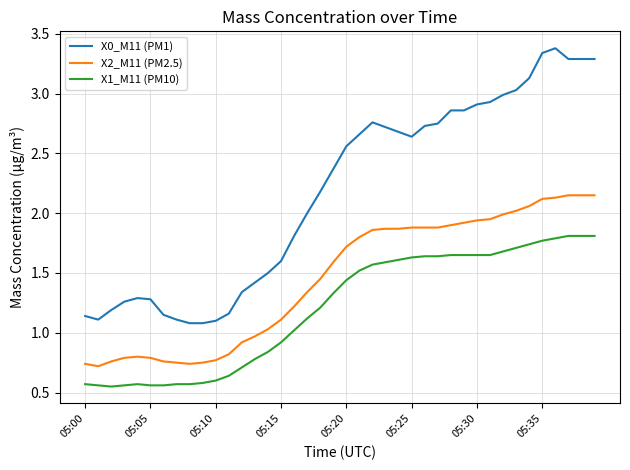

True or false: X1_M11 (PM10) and X2_M11 (PM2.5) cross at least once.

False